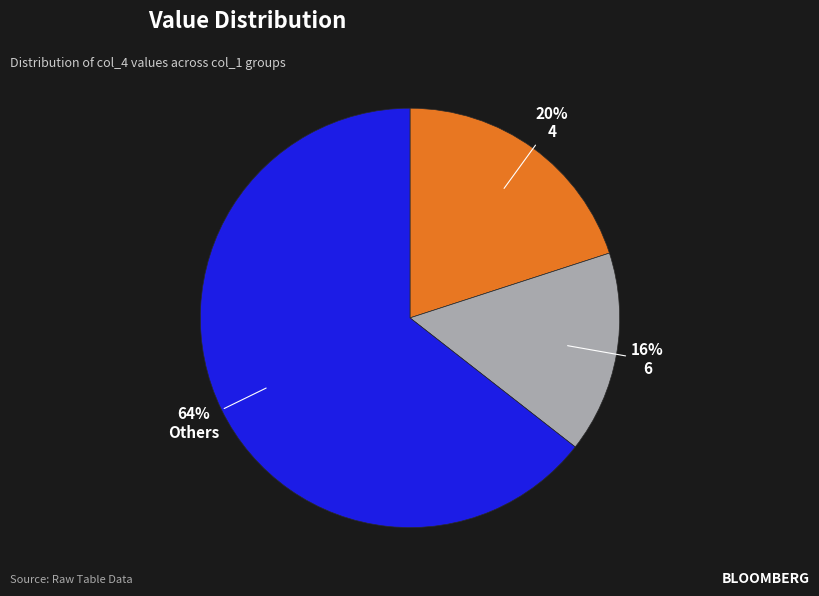

Rank the categories by value from lowest to highest.

6, 4, Others